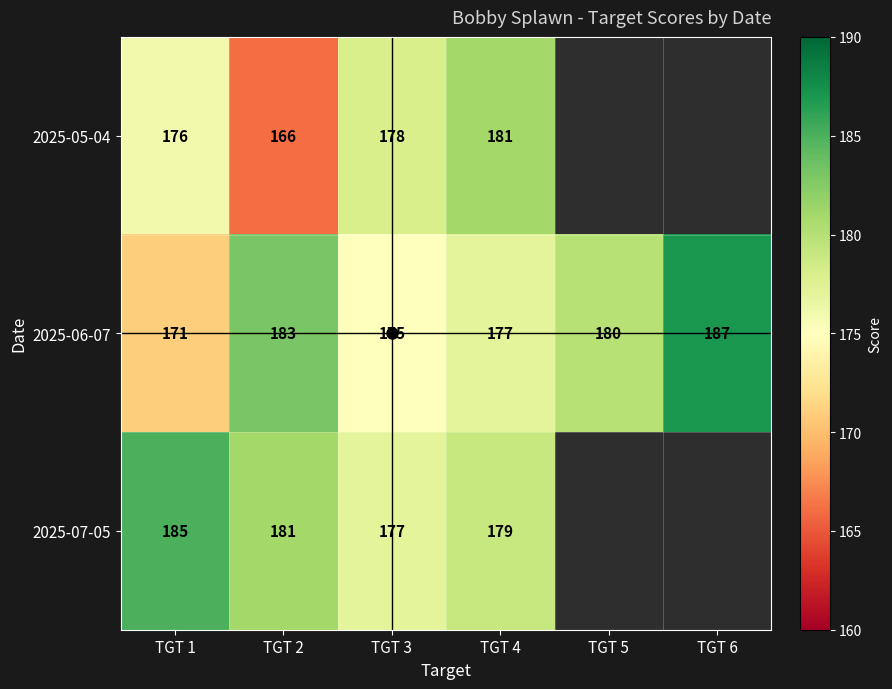

How many series are shown in this chart?

3